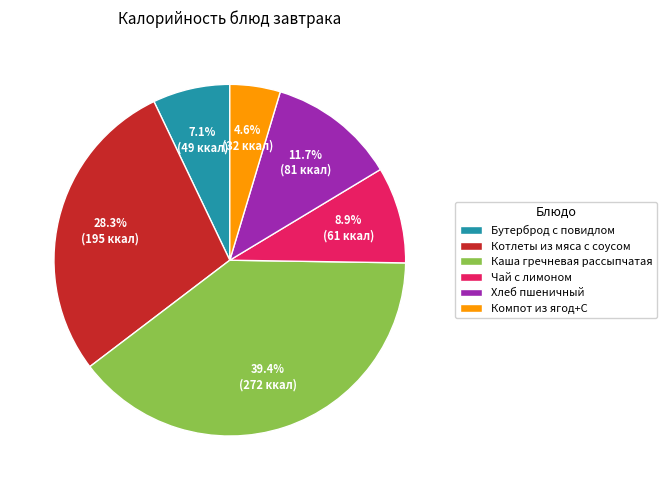

How many slices are in this pie chart?

6